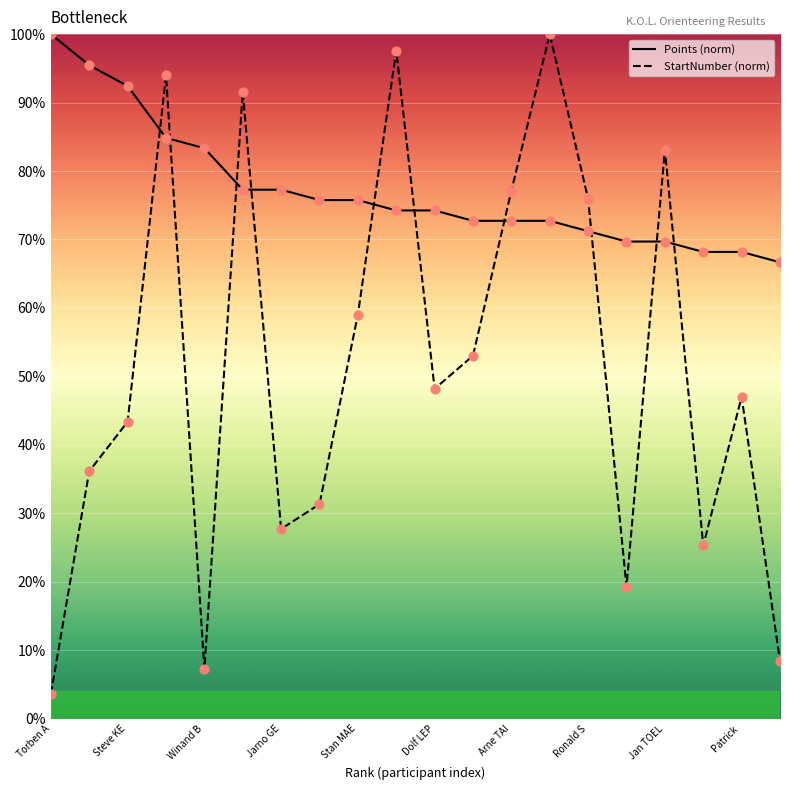

Which series reaches the minimum Y coordinate?

StartNumber (norm)